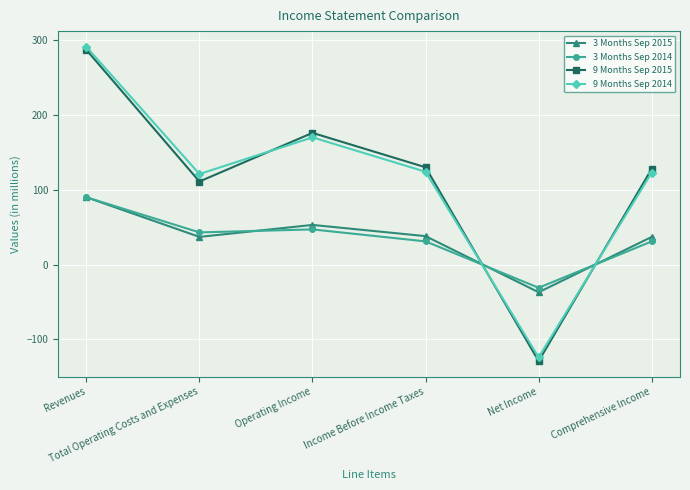

Which category has the lowest value in the 3 Months Sep 2015 series?

Net Income